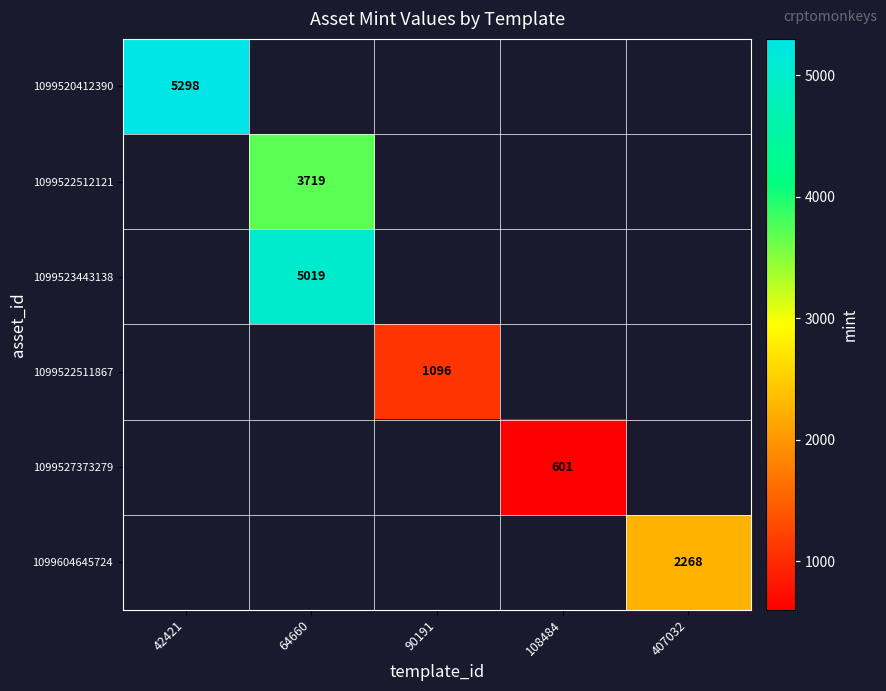

The 1099527373279 series shows 601 at 108484. True or false?

True